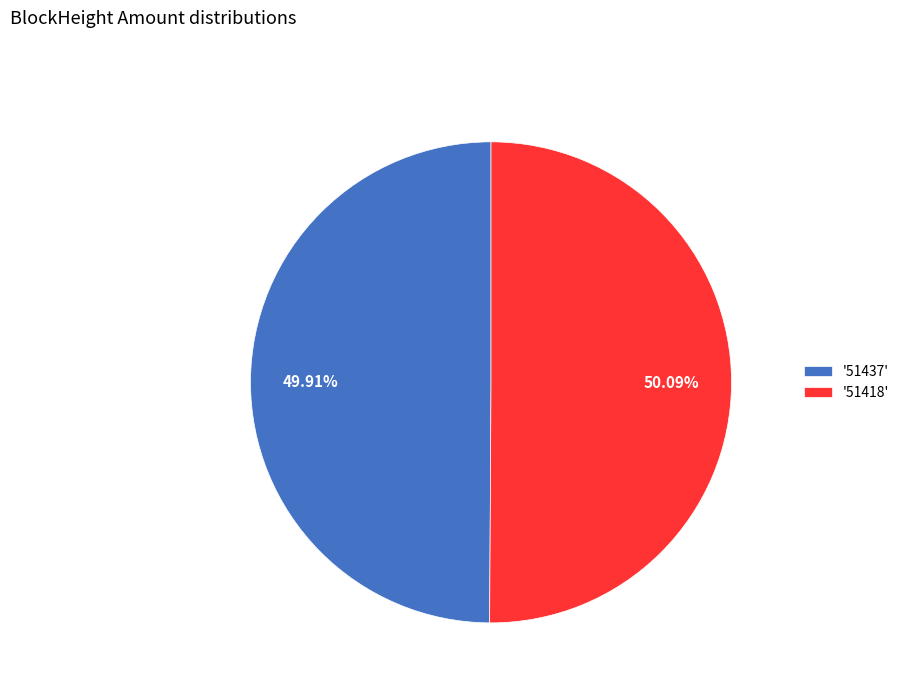

Combined, do '51418' and '51437' account for over 50%?

Yes